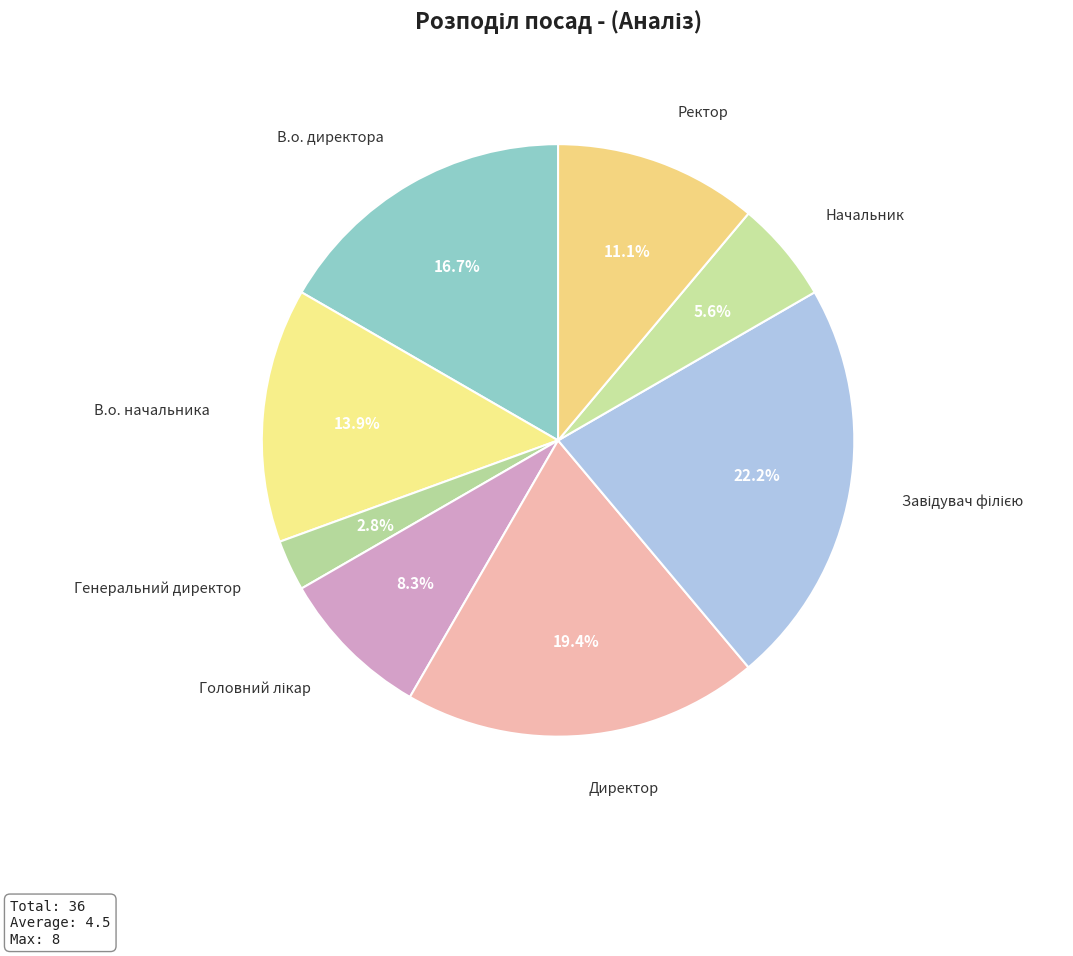

Approximately how many times larger is the value at В.о. начальника compared to В.о. директора?

0.8